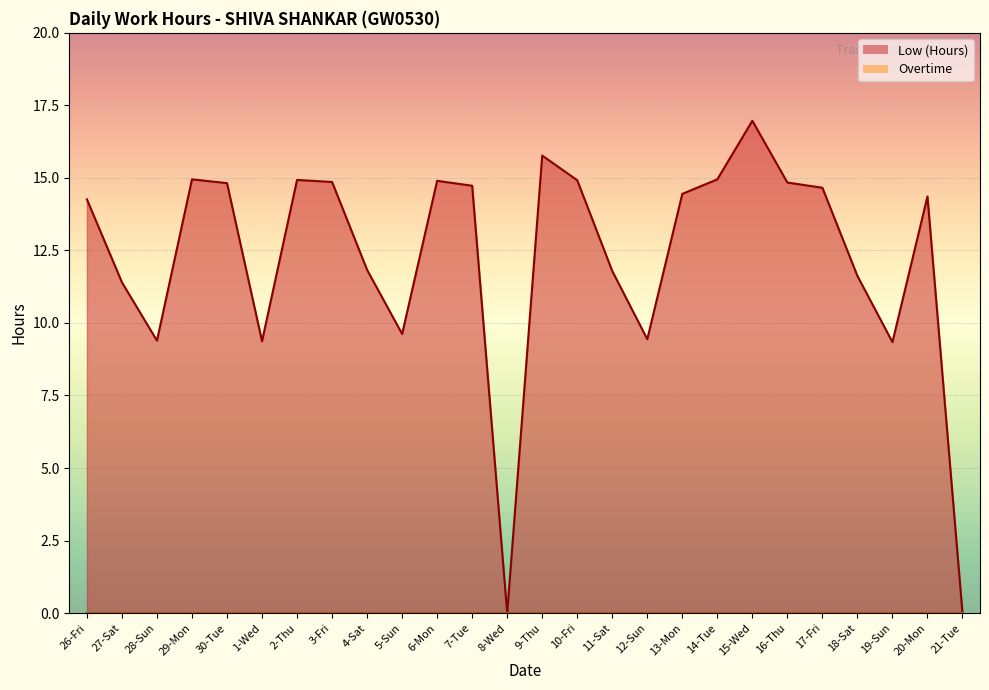

Approximately how many times larger is the value at 20-Mon compared to 16-Thu?

1.0